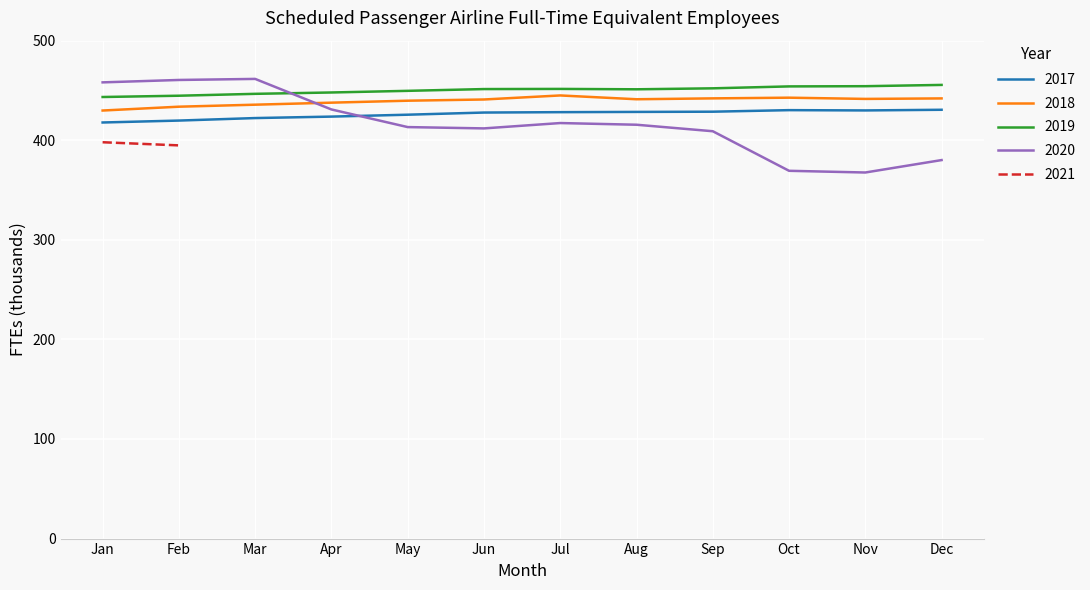

What is the maximum value for 2018?

445.0